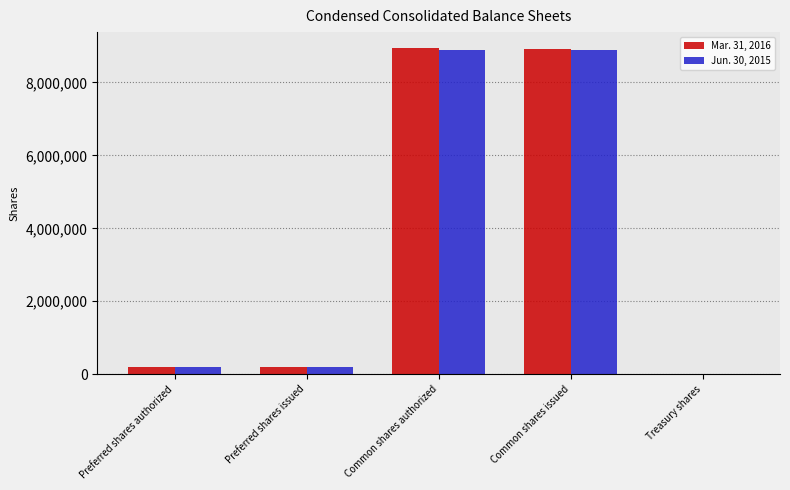

Count the number of data series in this chart.

2